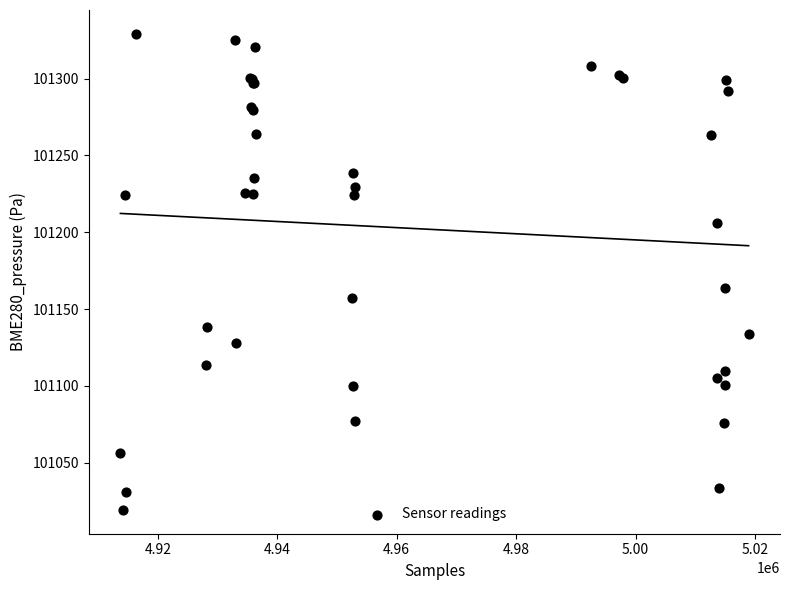

What Y value in the scatter plot is closest to 101174?

101163.4